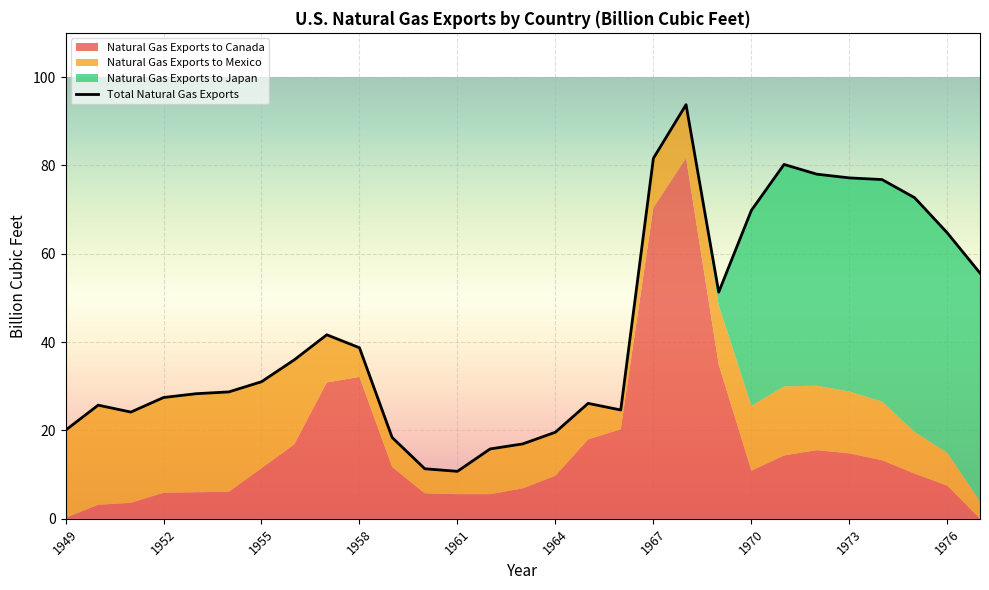

Is it true that Natural Gas Exports to Canada equals 5.9 at 1952?

True